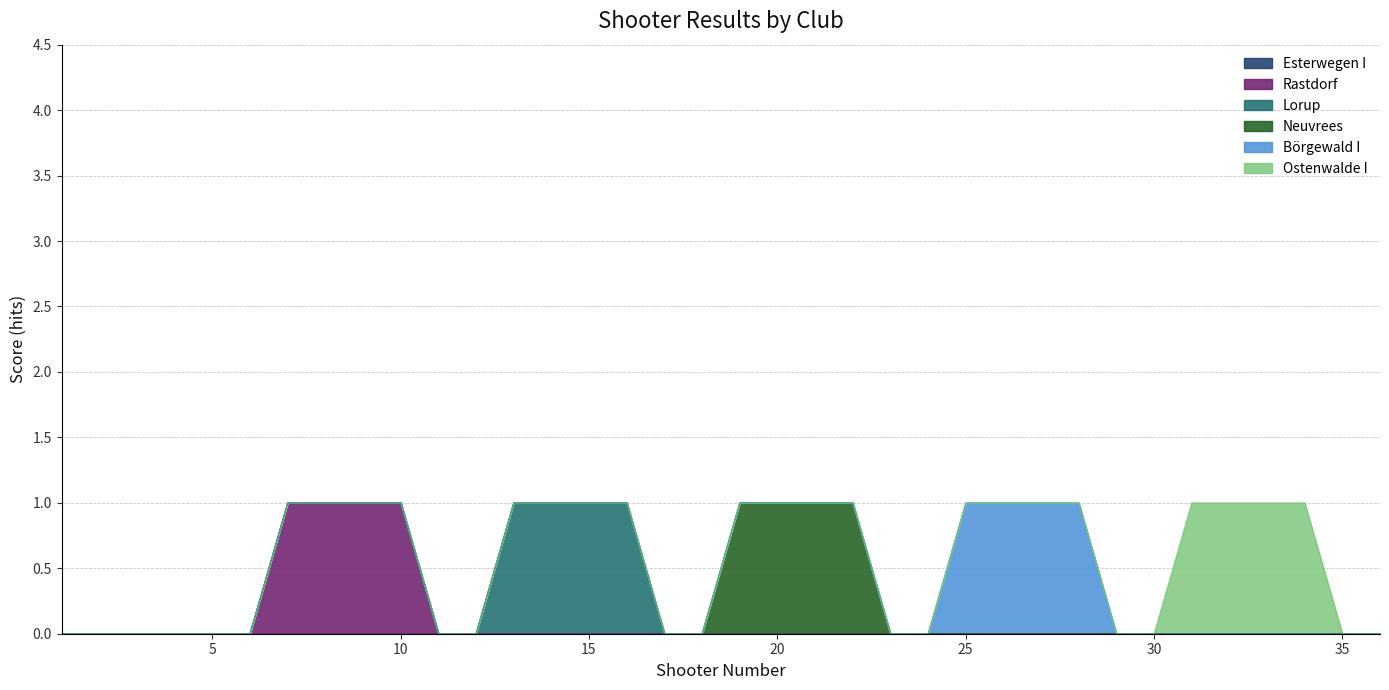

The Ostenwalde I series shows 0 at 25. True or false?

True